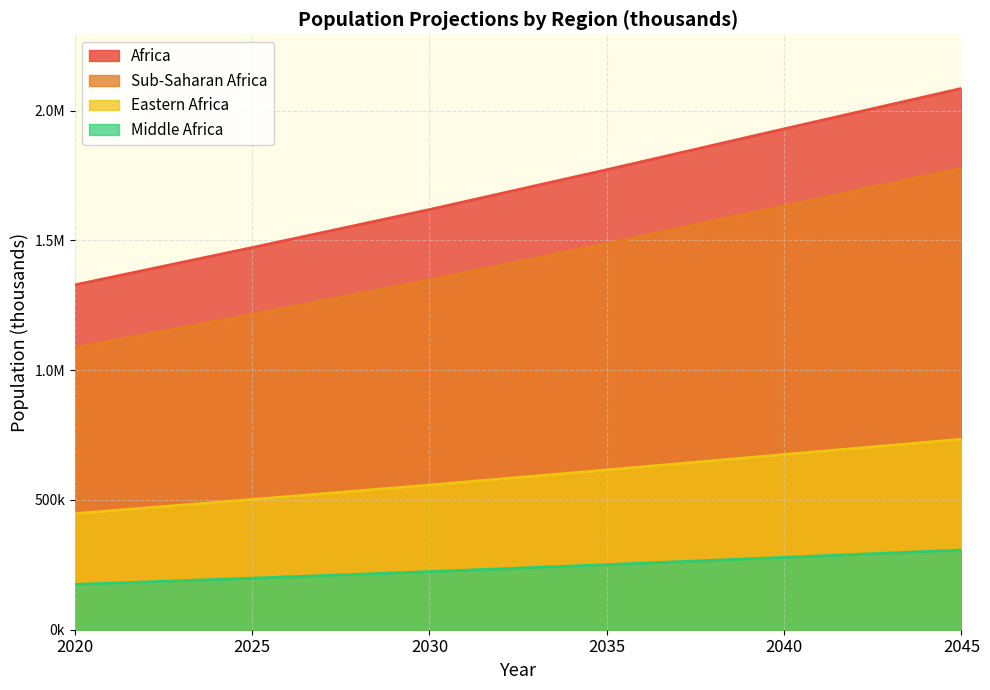

At which category is the sum across all series the highest?

2045